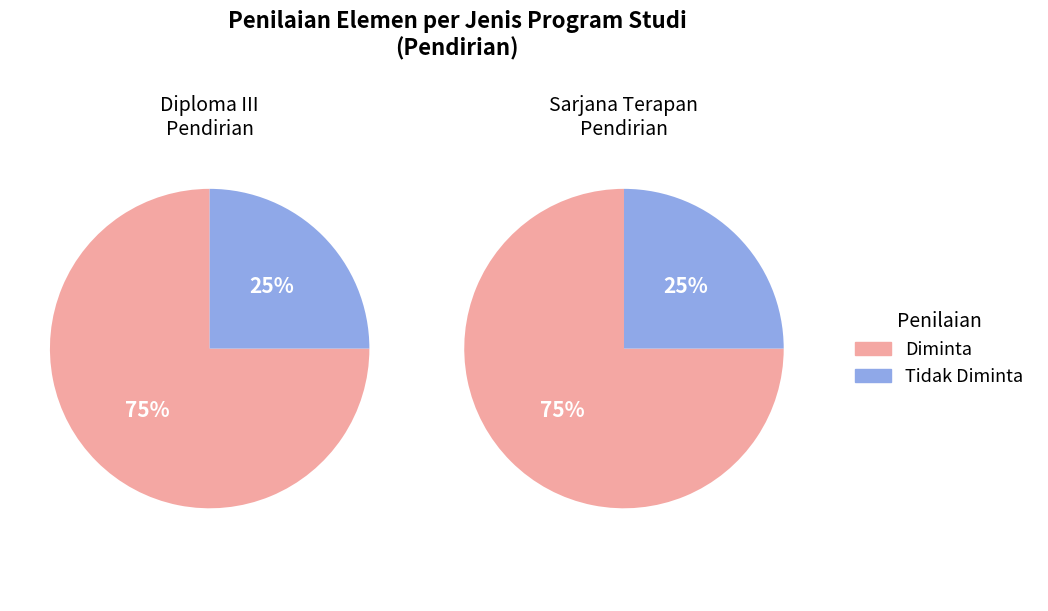

Count the number of slices in the pie.

2